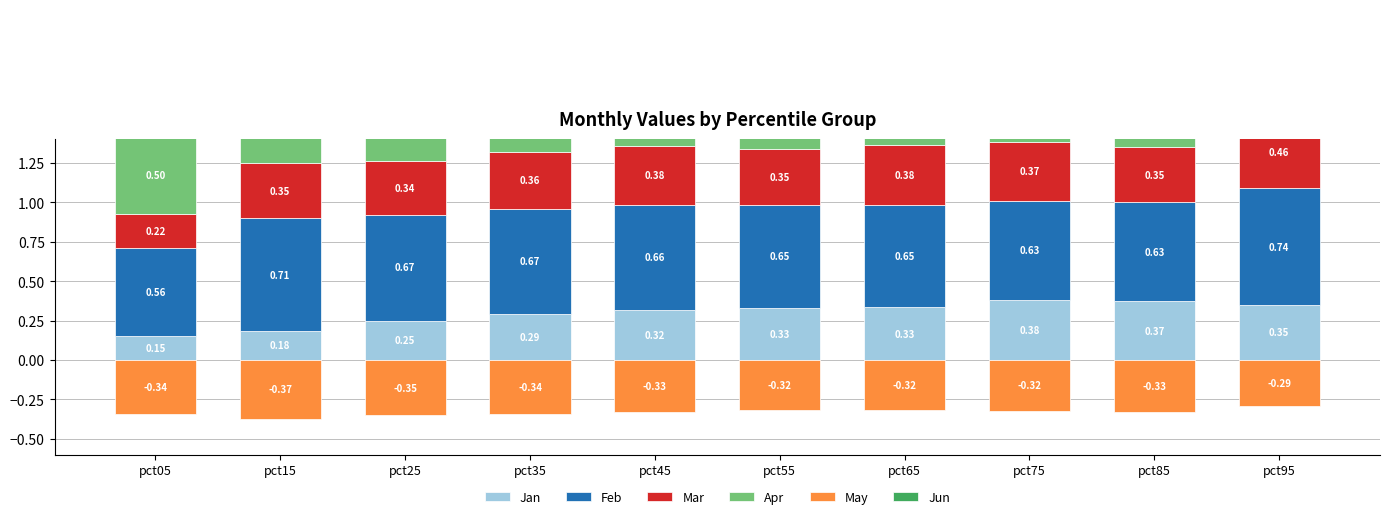

Is it true that May equals -0.3 at pct55?

True